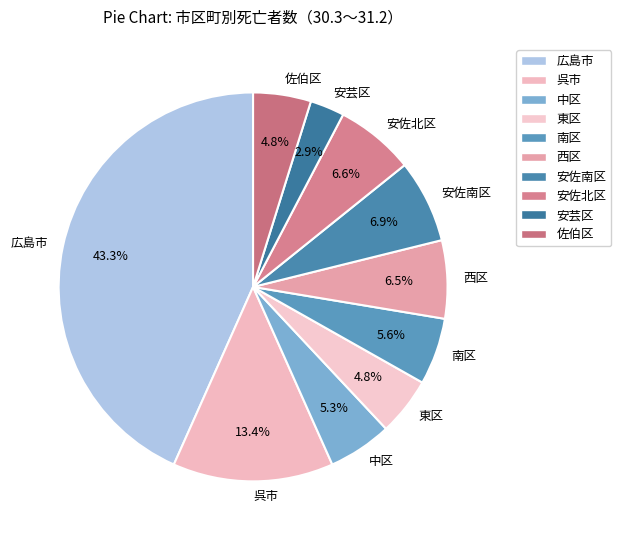

To the nearest percent, what percentage of the pie is 呉市?

13%